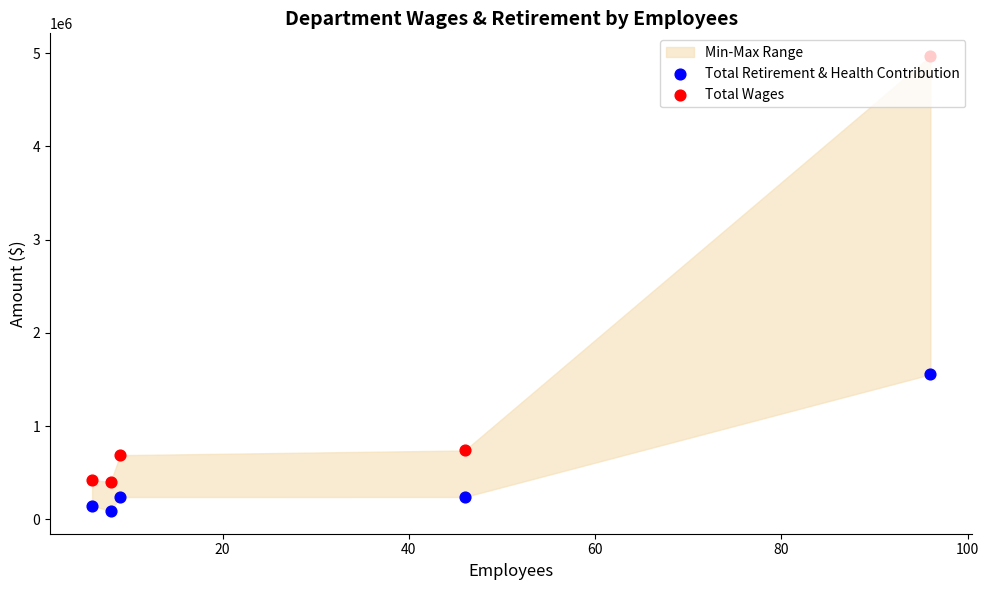

Which series has the widest spread of Y values?

Total Wages